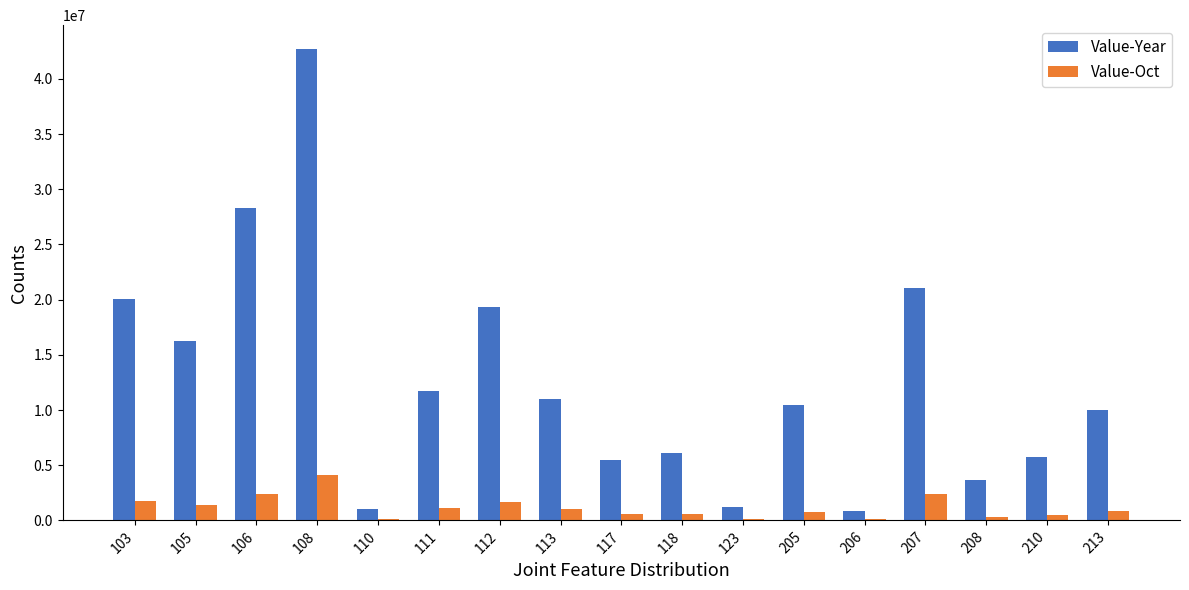

What is the highest value of the Value-Year series?

42732843